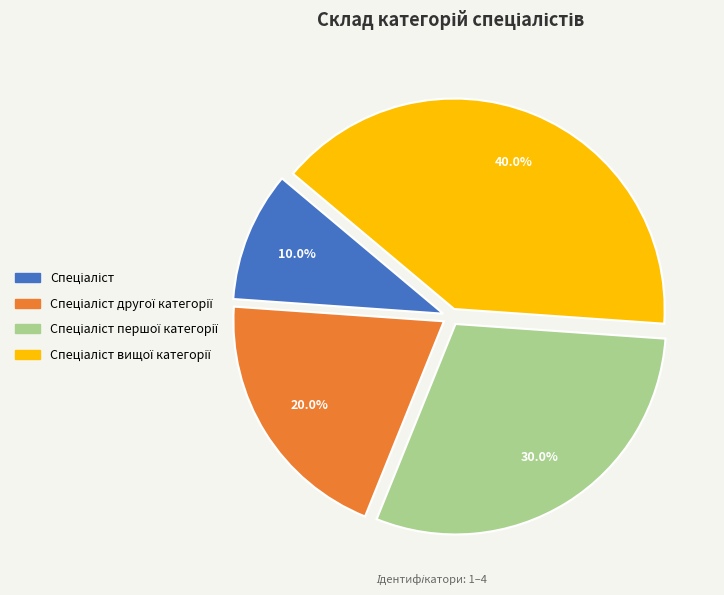

Is there a majority slice in this chart?

No